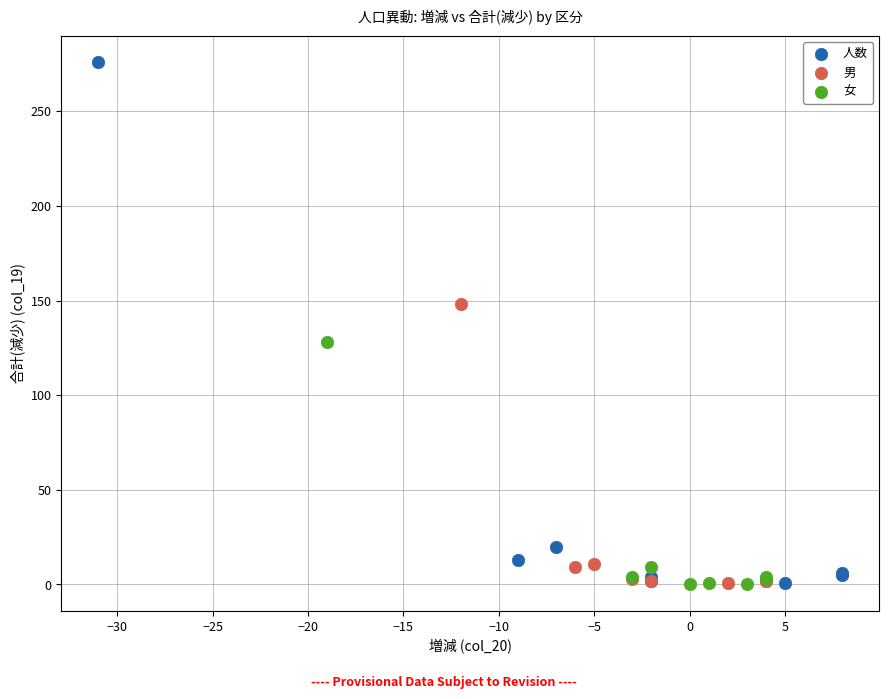

What are all the series names shown in the legend?

人数, 男, 女